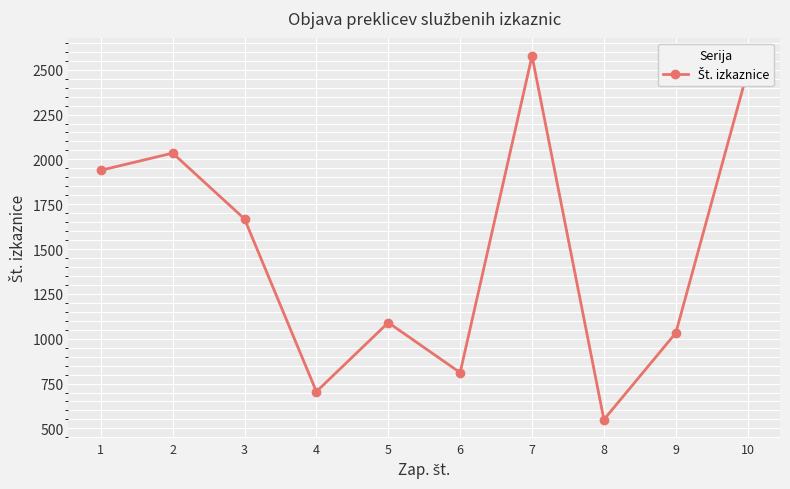

Where is the data nearest to the value 1563?

3